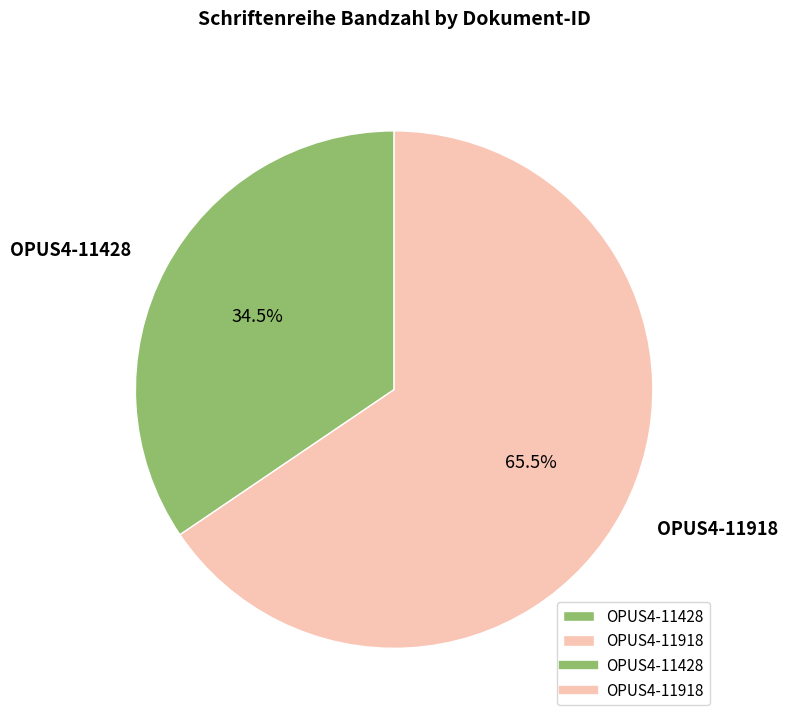

Between OPUS4-11918 and OPUS4-11428, which is larger?

OPUS4-11918